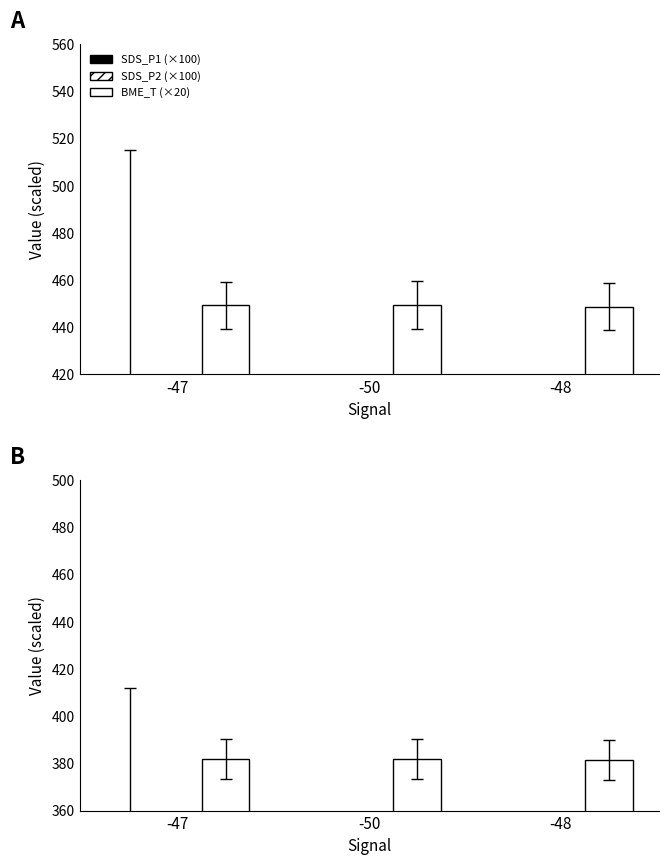

Which series has the widest spread of values?

SDS_P1 (×100)